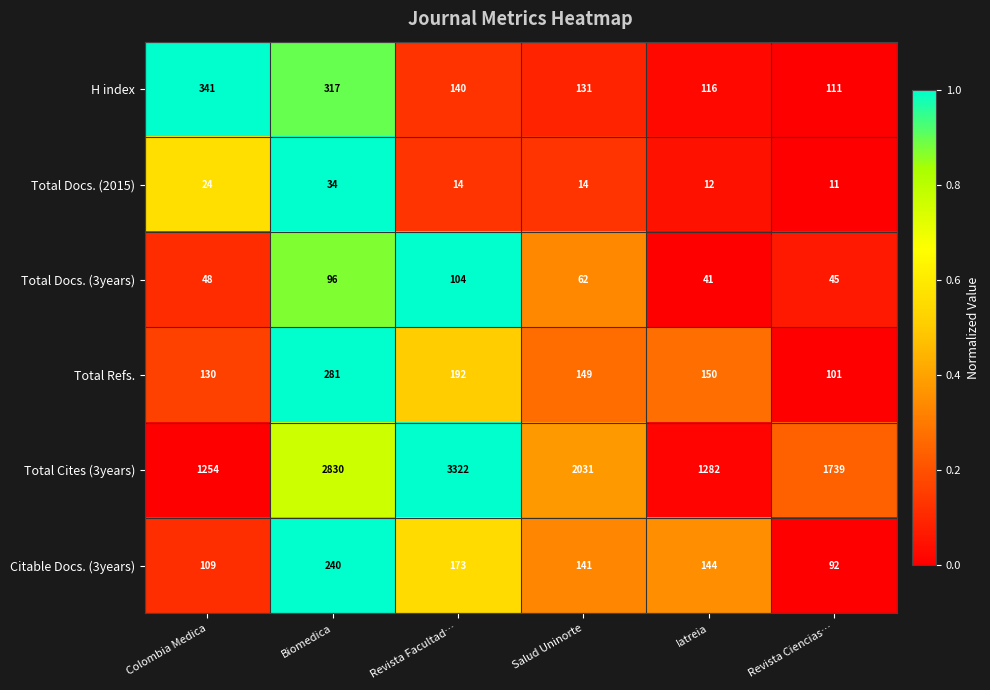

What is the sum of the Citable Docs. (3years) values at Revista Ciencias… and Biomedica?

332